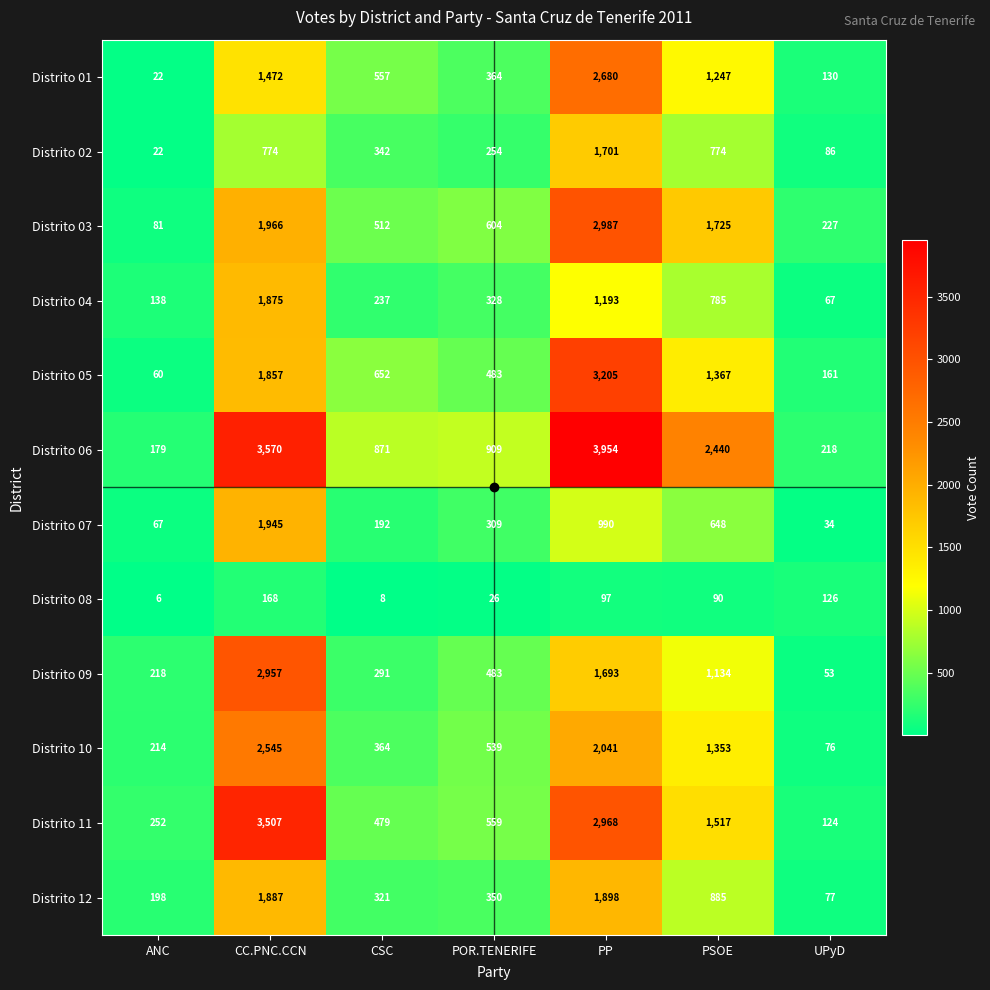

The Distrito 09 series shows 279 at POR.TENERIFE. True or false?

False